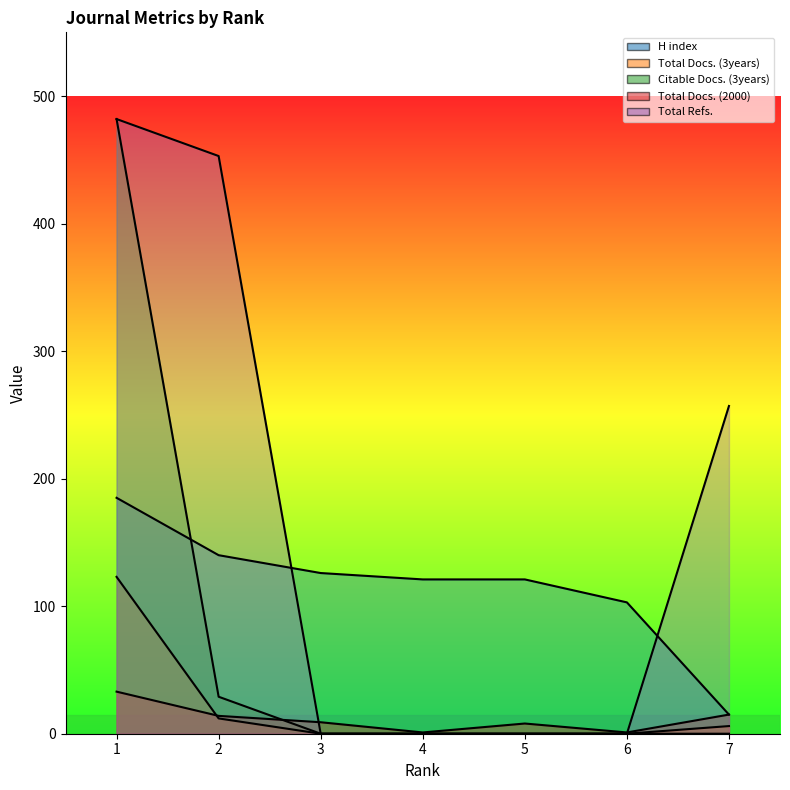

How many values in the Total Docs. (2000) series exceed 9?

3